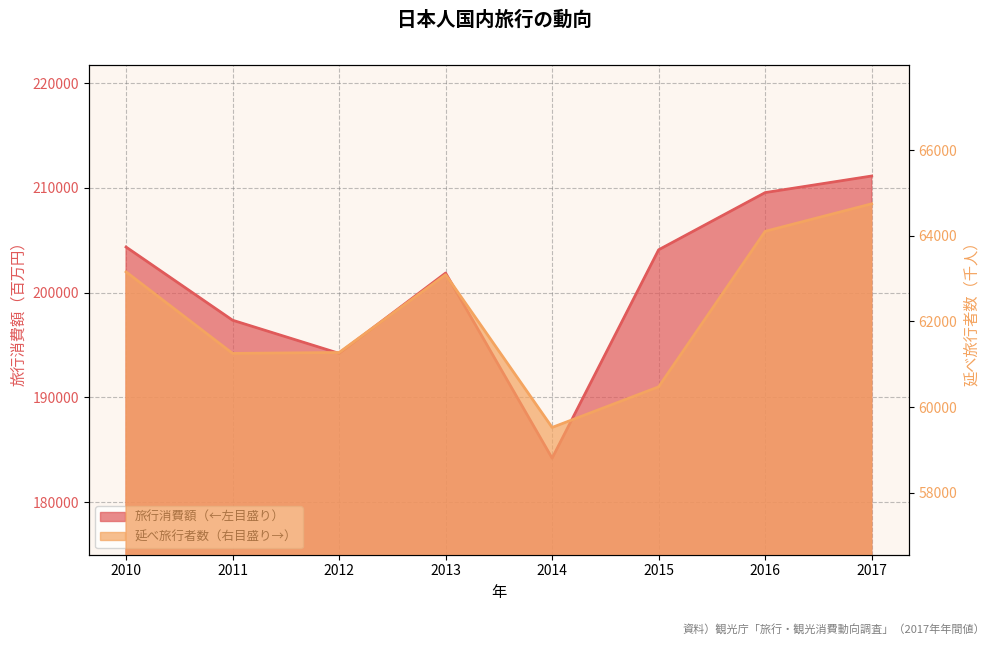

Rank the categories by 旅行消費額（←左目盛り） value from lowest to highest.

2014, 2012, 2011, 2013, 2015, 2010, 2016, 2017